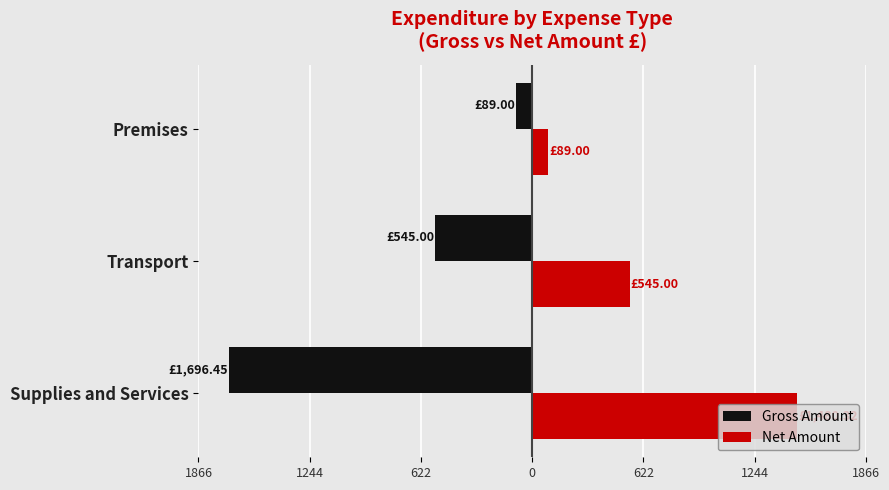

What are all the series names shown in the legend?

Gross Amount, Net Amount